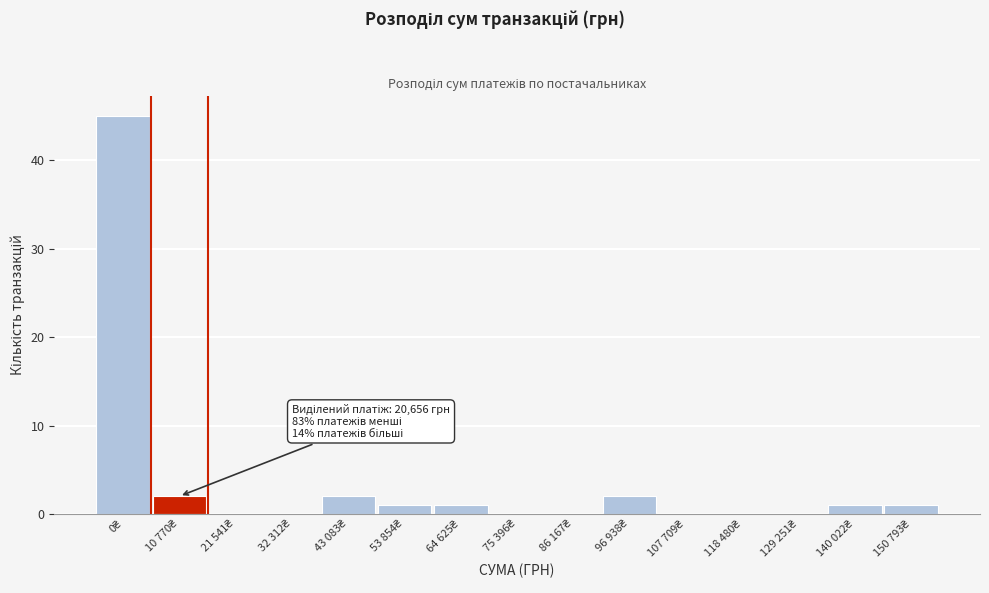

What is the greatest value displayed?

45